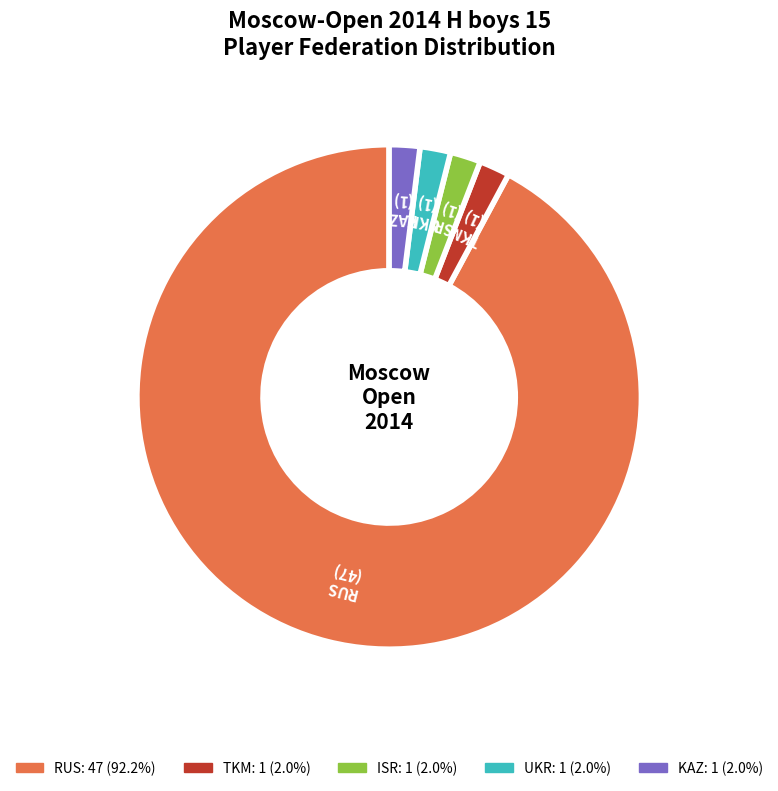

Is the sum of RUS and KAZ greater than half?

Yes